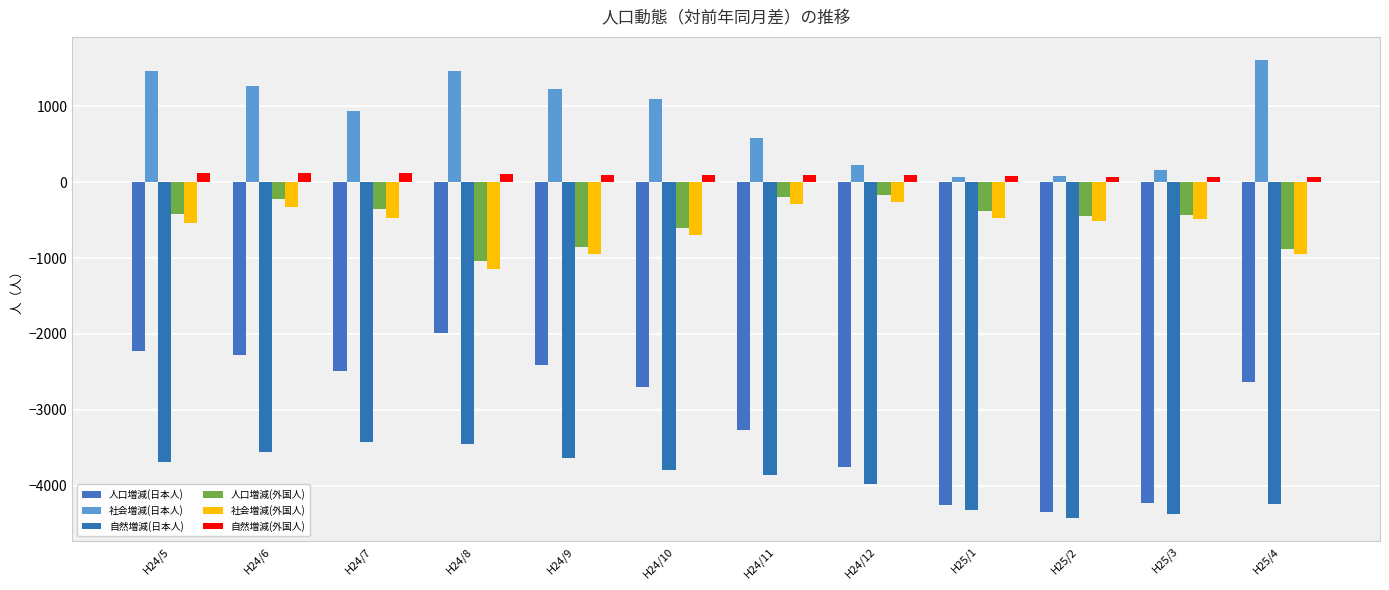

What is the highest value of the 自然増減(外国人) series?

118